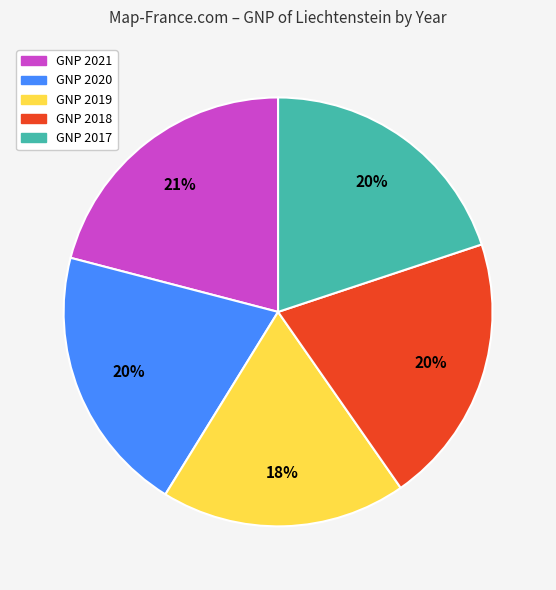

Is there a majority slice in this chart?

No